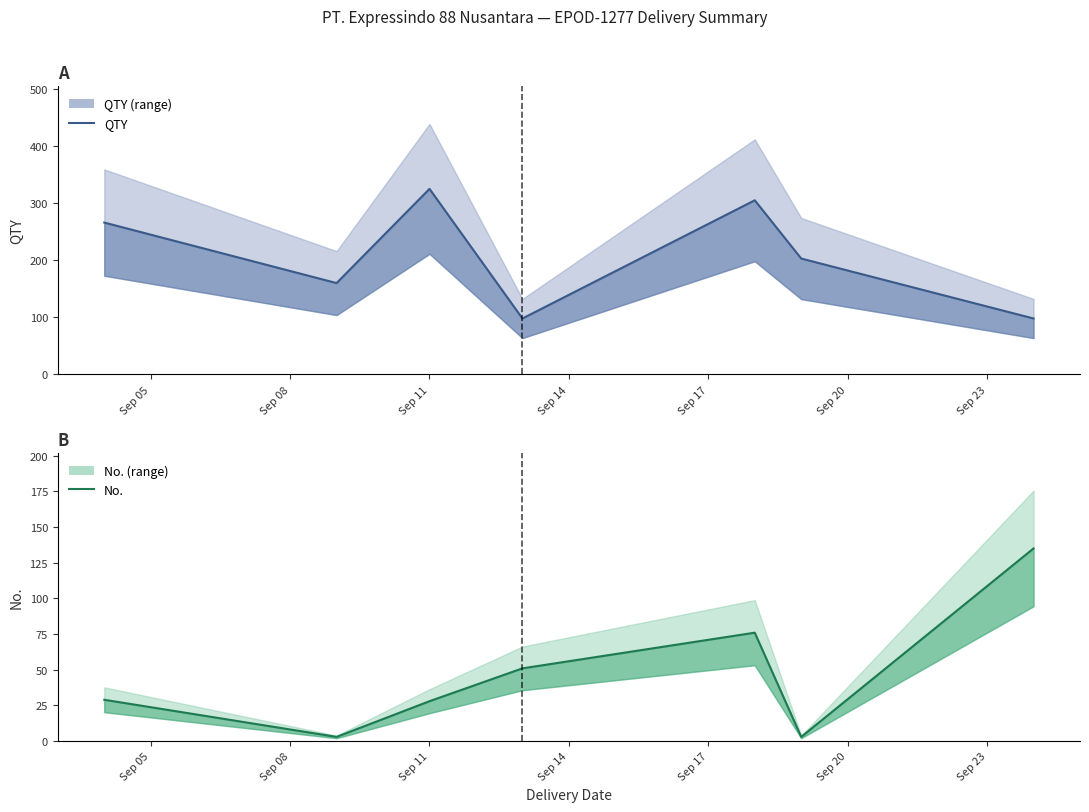

Count the values in the range 3 to 76.

6